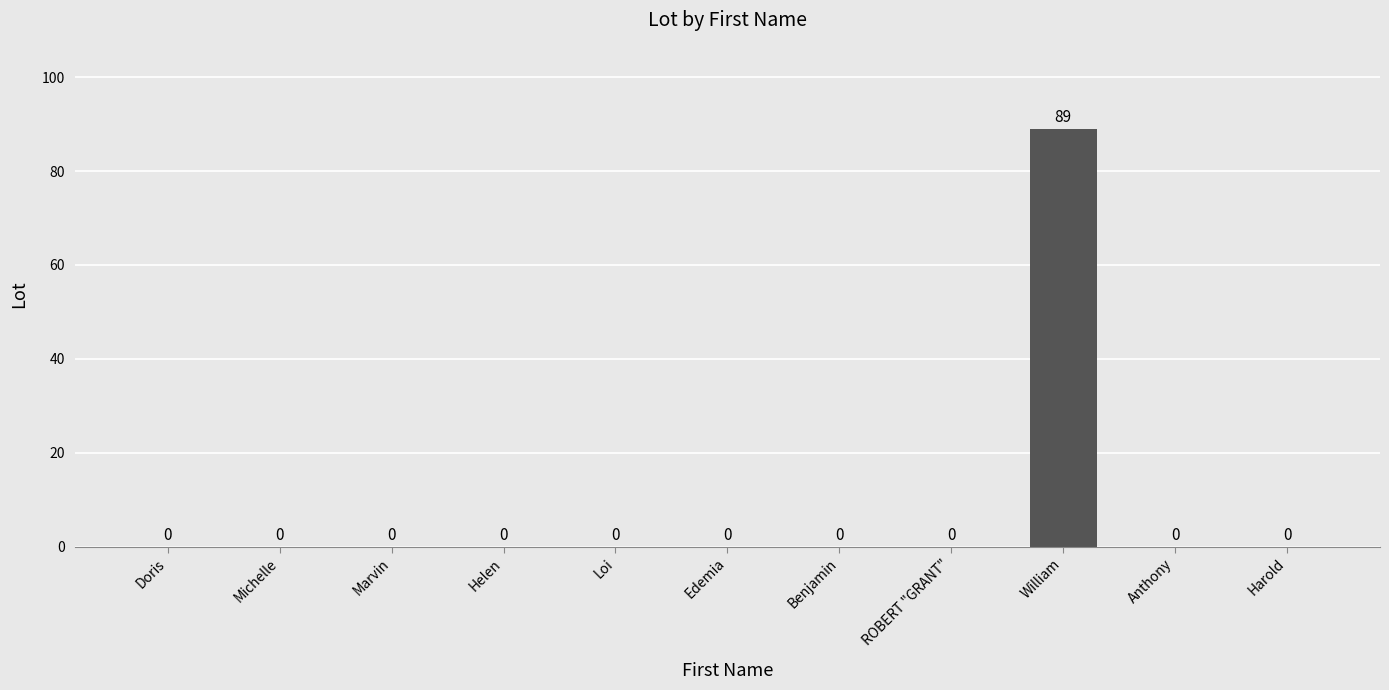

Reading left to right, transcribe all the data shown in this chart.

Doris=0	Michelle=0	Marvin=0	Helen=0	Loi=0	Edemia=0	Benjamin=0	ROBERT "GRANT"=0	William=89	Anthony=0	Harold=0